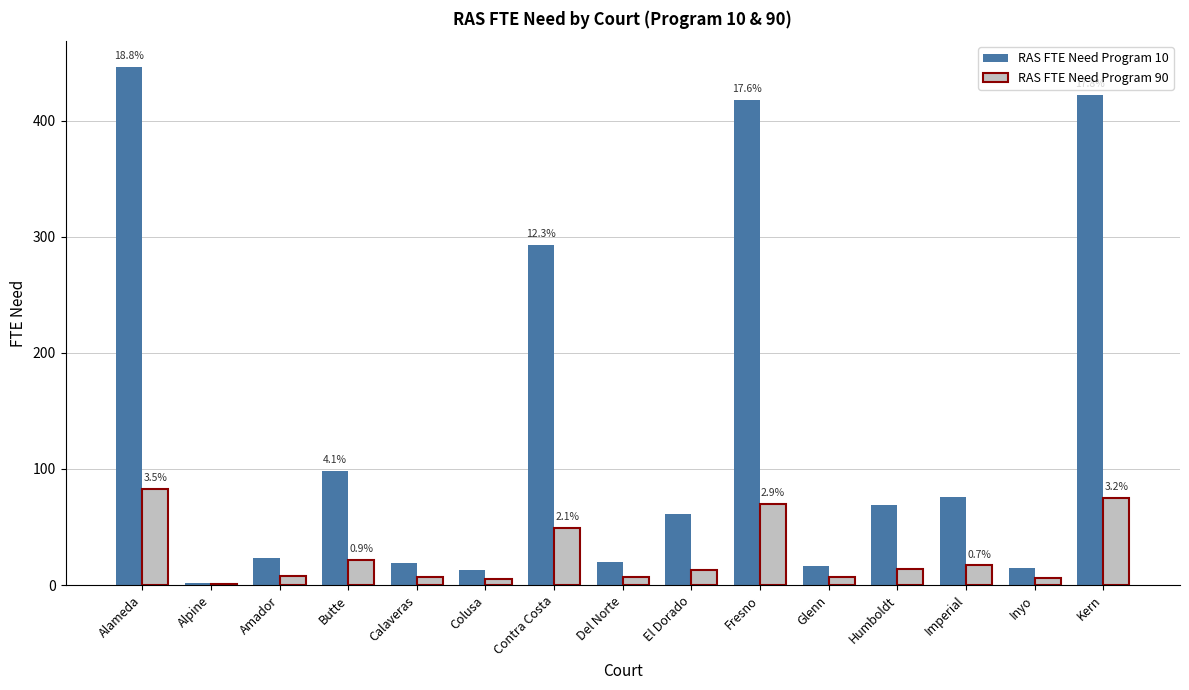

What is the sum of the RAS FTE Need Program 90 values at Humboldt and Inyo?

20